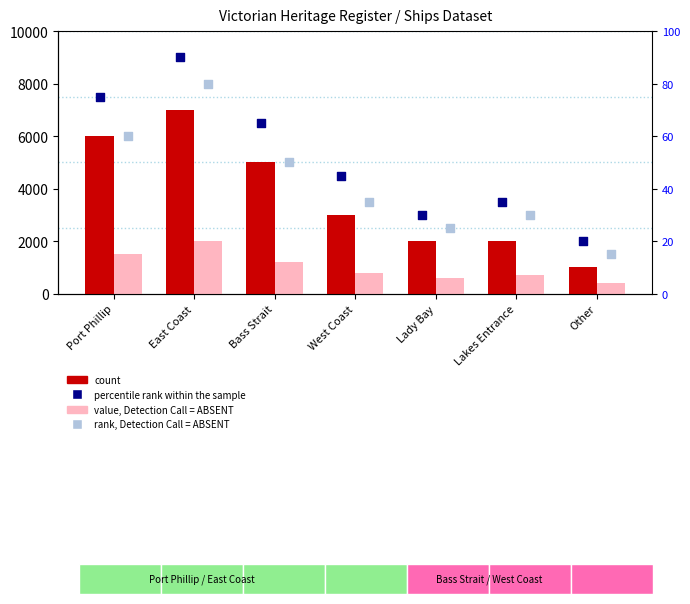

Which series has the largest Y range (max minus min)?

count